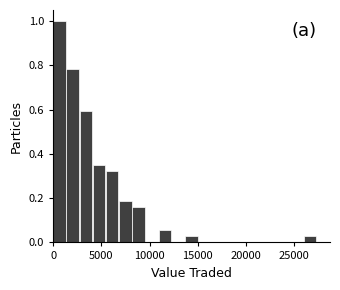

Read against the x-axis, roughly where is the centre of the tallest bar?

500